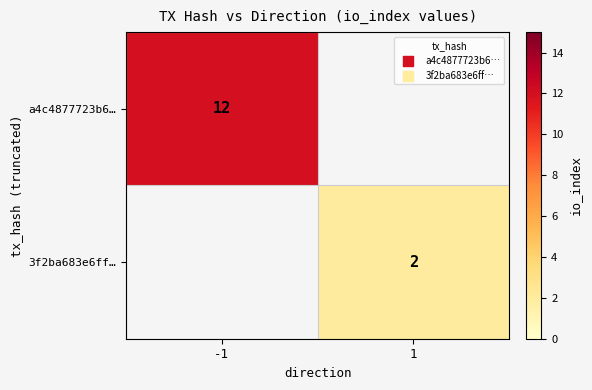

Is it true that 3f2ba683e6ff… equals 1 at 1?

False